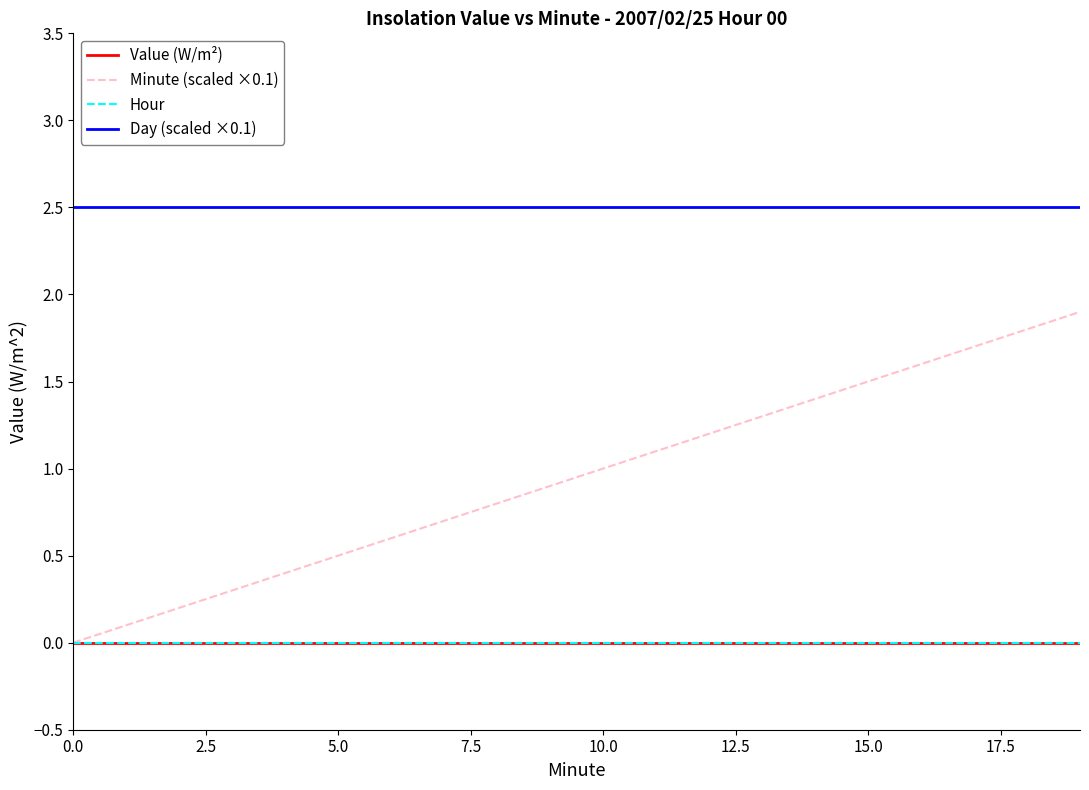

What is the greatest value displayed?

2.5